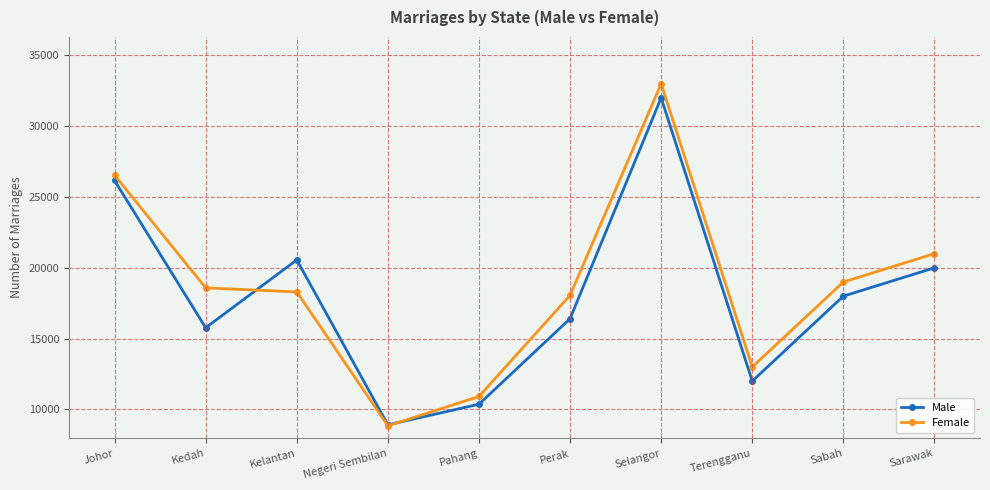

What is the sum of all Male values?

180183